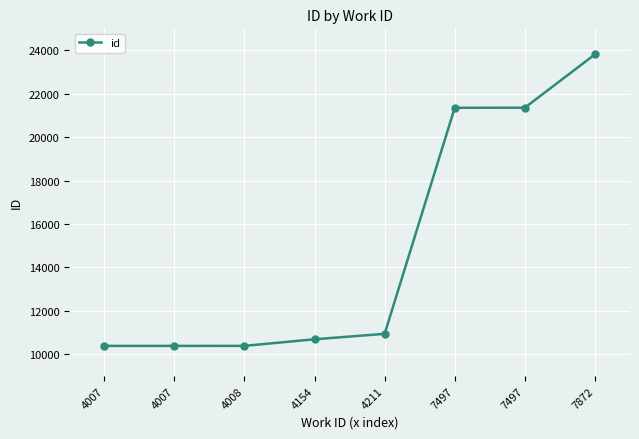

Between 4008 and 7497, which is larger?

7497